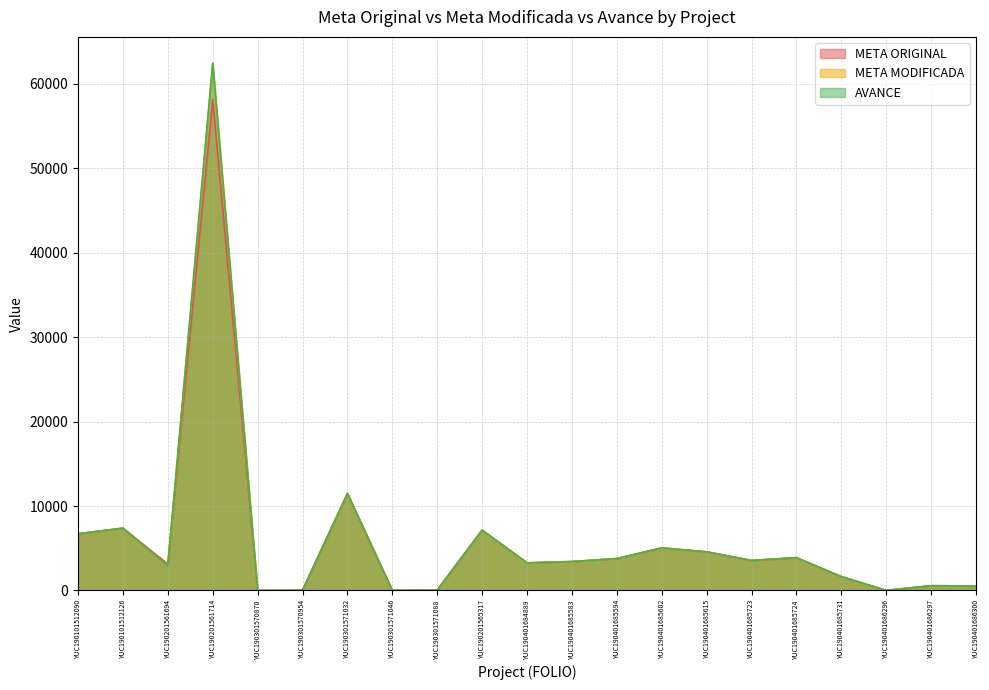

Which category has the highest value in the AVANCE series?

YUC190201561714